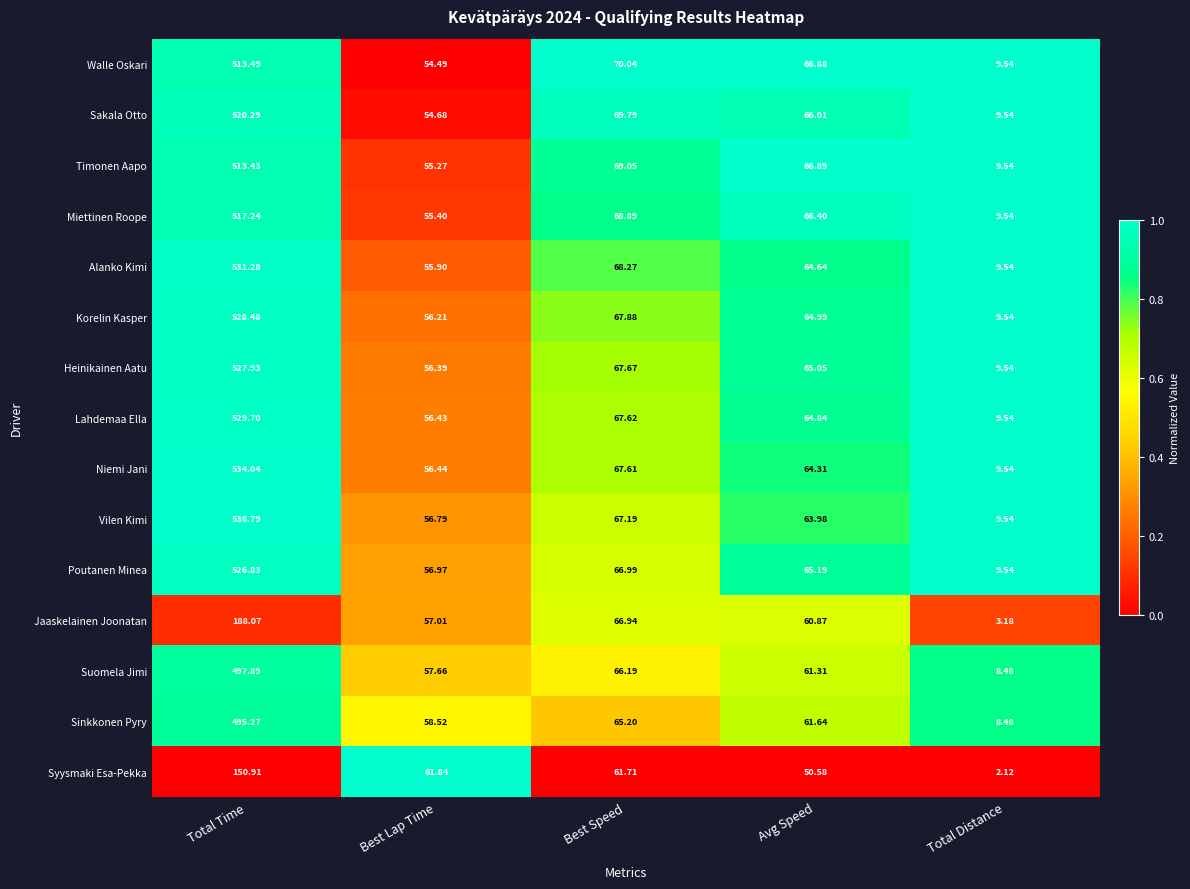

At which category is the sum across all series the highest?

Total Time